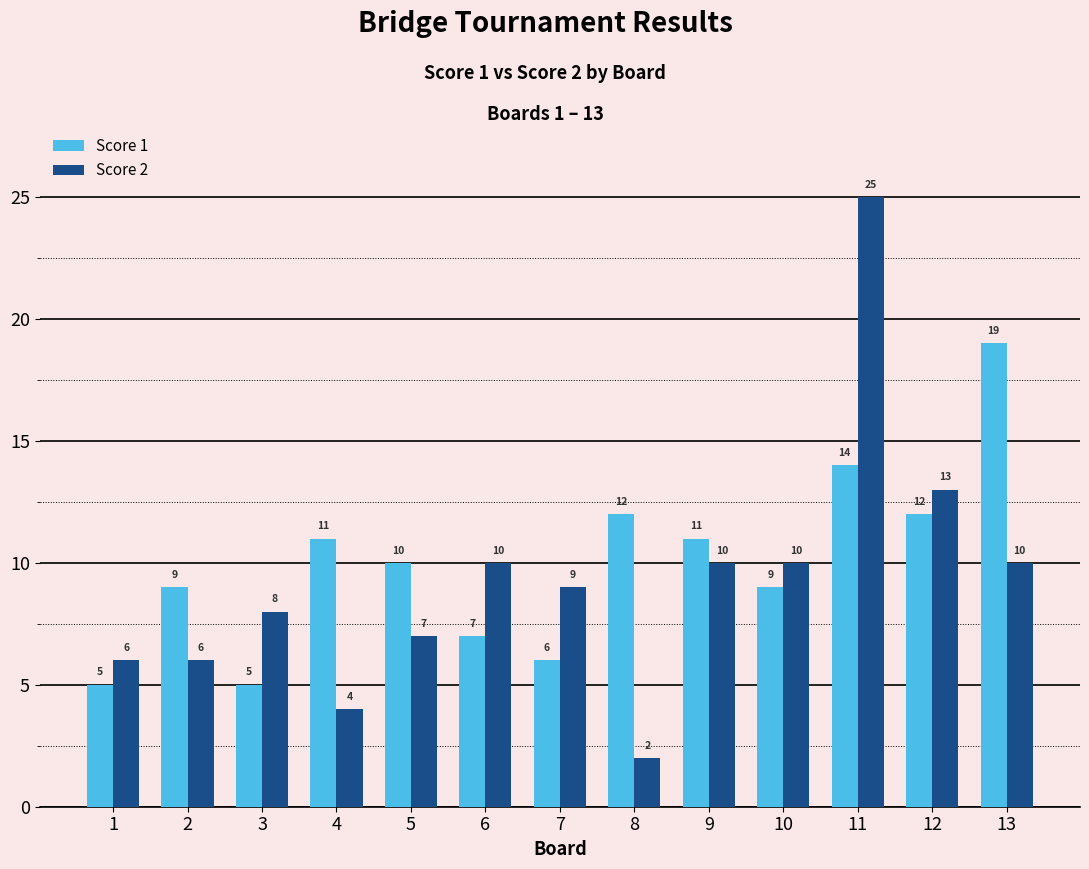

How many bars are there in total?

26